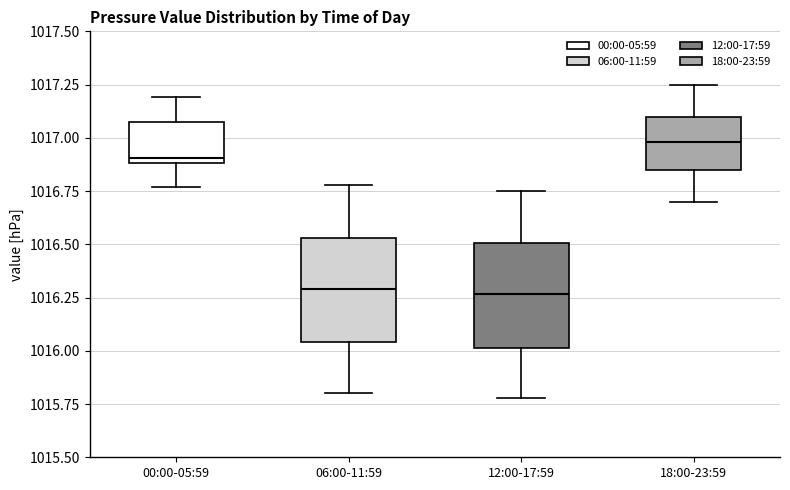

Where does the median line of the box for 06:00-11:59 sit on the y-axis? The values are not printed on the chart, so give them approximately, as read against the axis.

1016.30